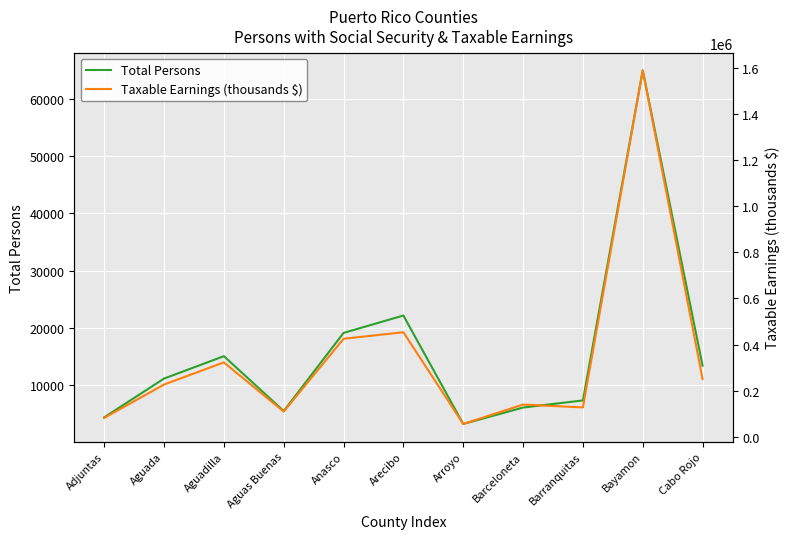

Which category has the highest value across all series?

Bayamon